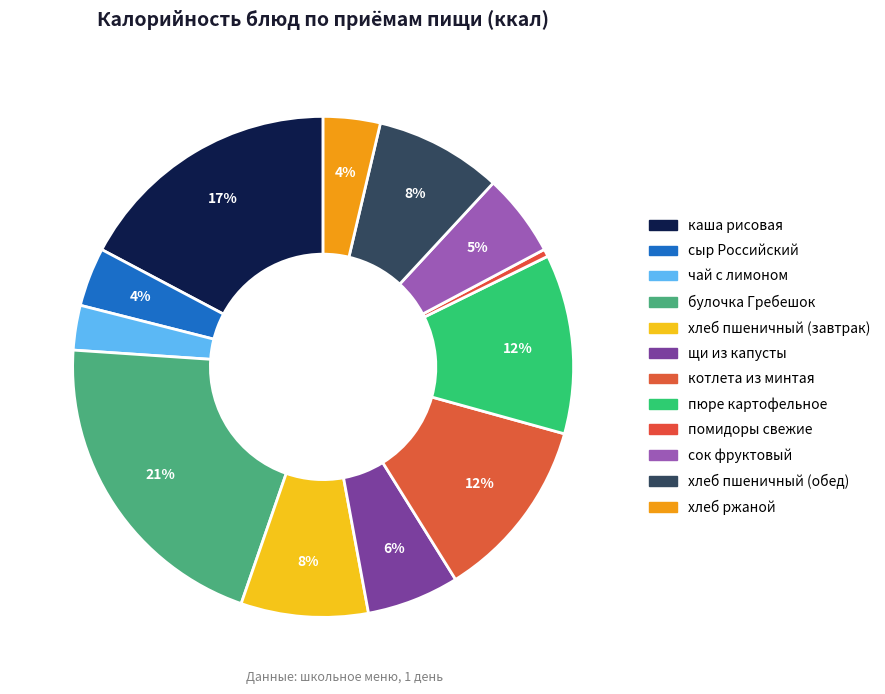

Is it true that сыр Российский is 16% of the pie?

False